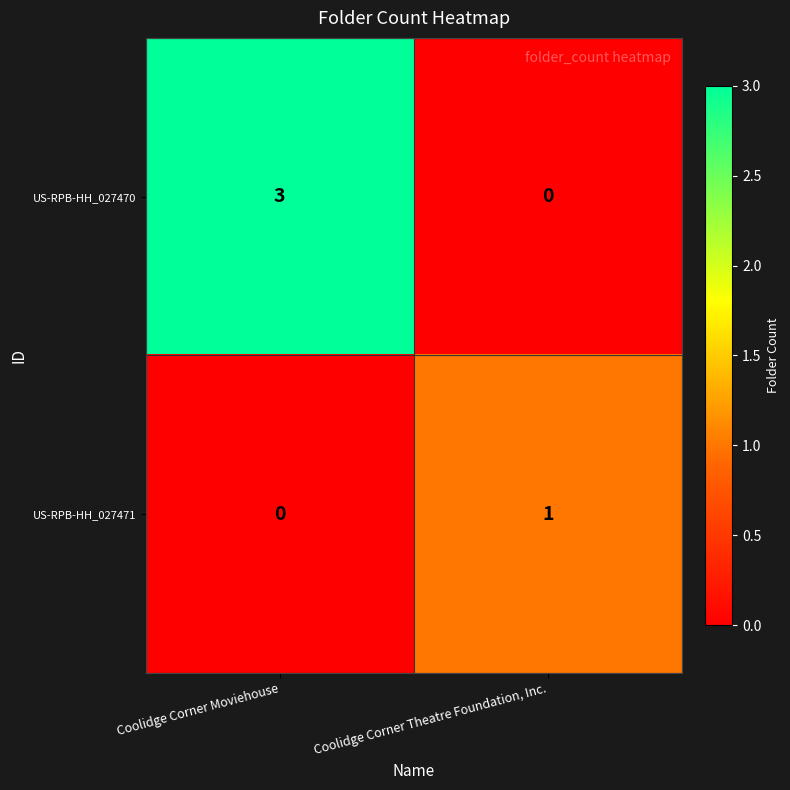

Reading left to right, transcribe all the data shown in this chart.

US-RPB-HH_027470: Coolidge Corner Moviehouse=3	Coolidge Corner Theatre Foundation, Inc.=0
US-RPB-HH_027471: Coolidge Corner Moviehouse=0	Coolidge Corner Theatre Foundation, Inc.=1